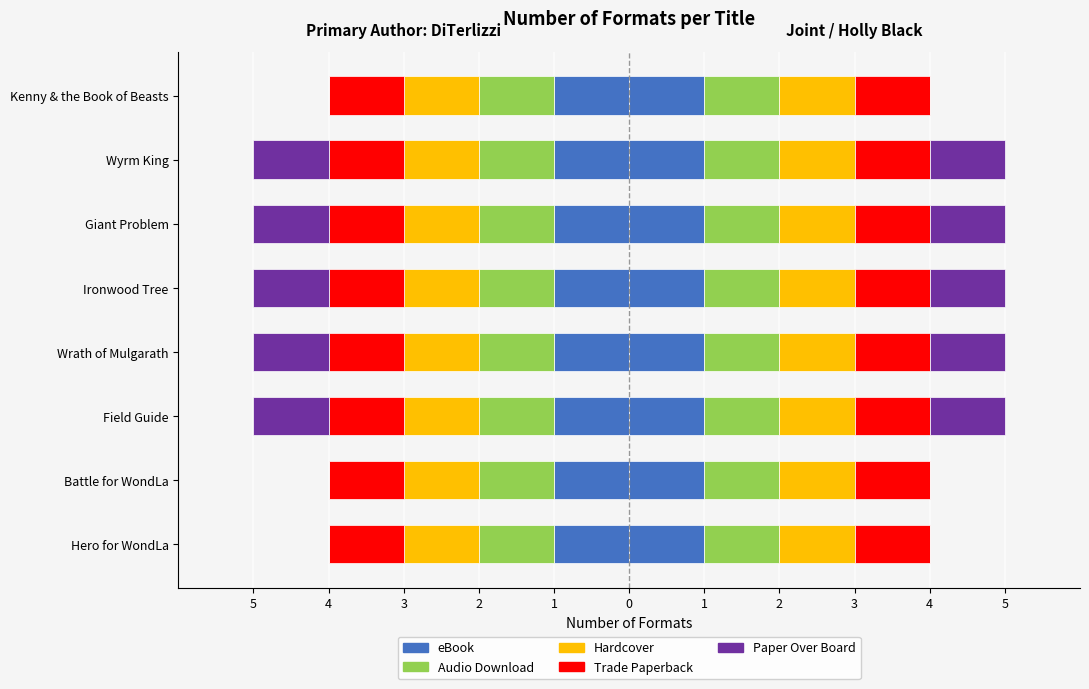

At how many categories does at least one series exceed 0?

8